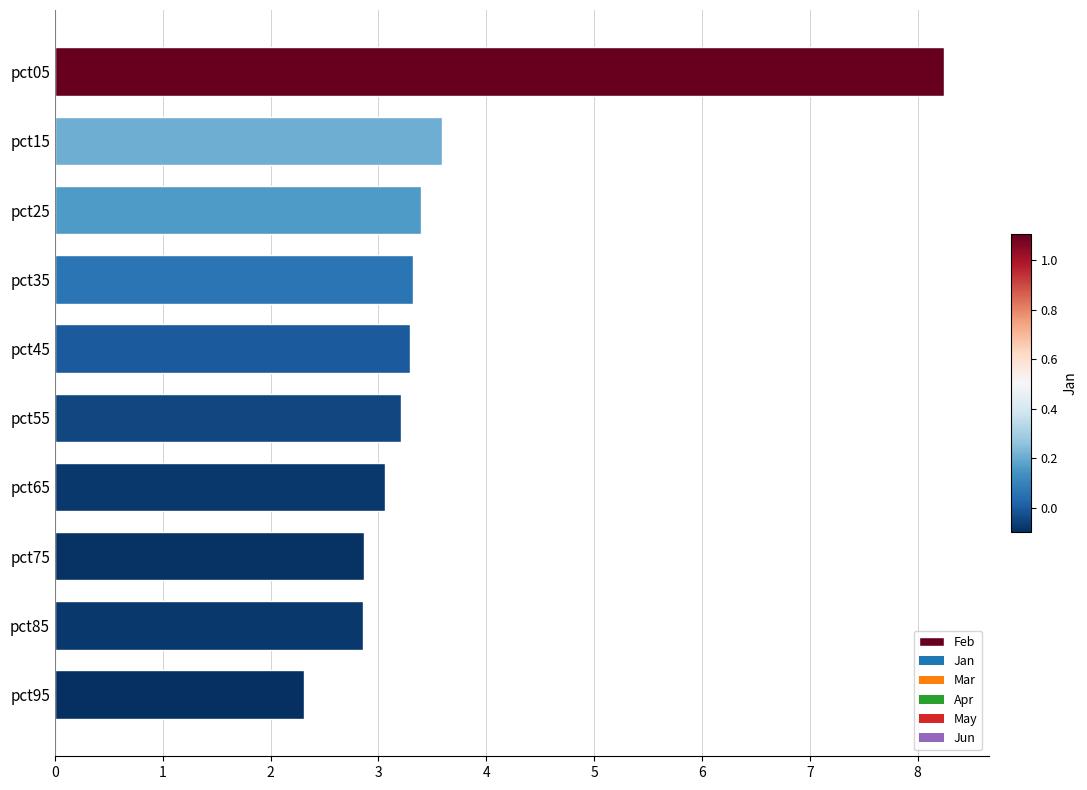

Approximately how many times larger is the value at pct15 compared to pct05?

0.4